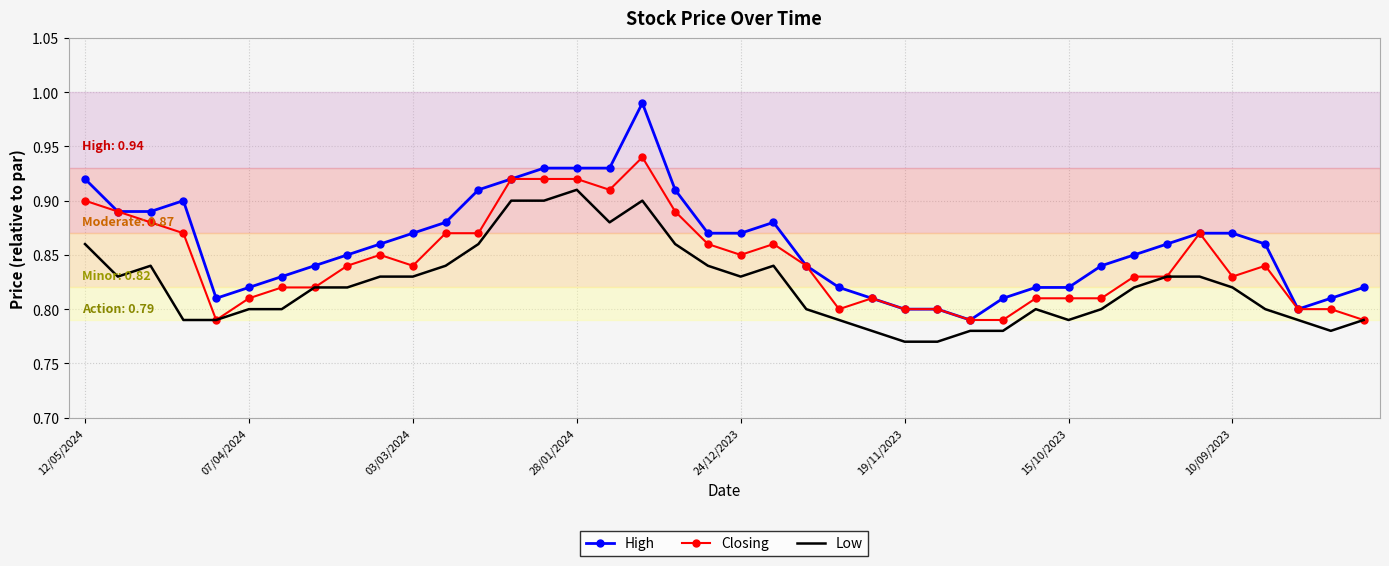

Rank the series by their average value, from lowest to highest.

Low, Closing, High